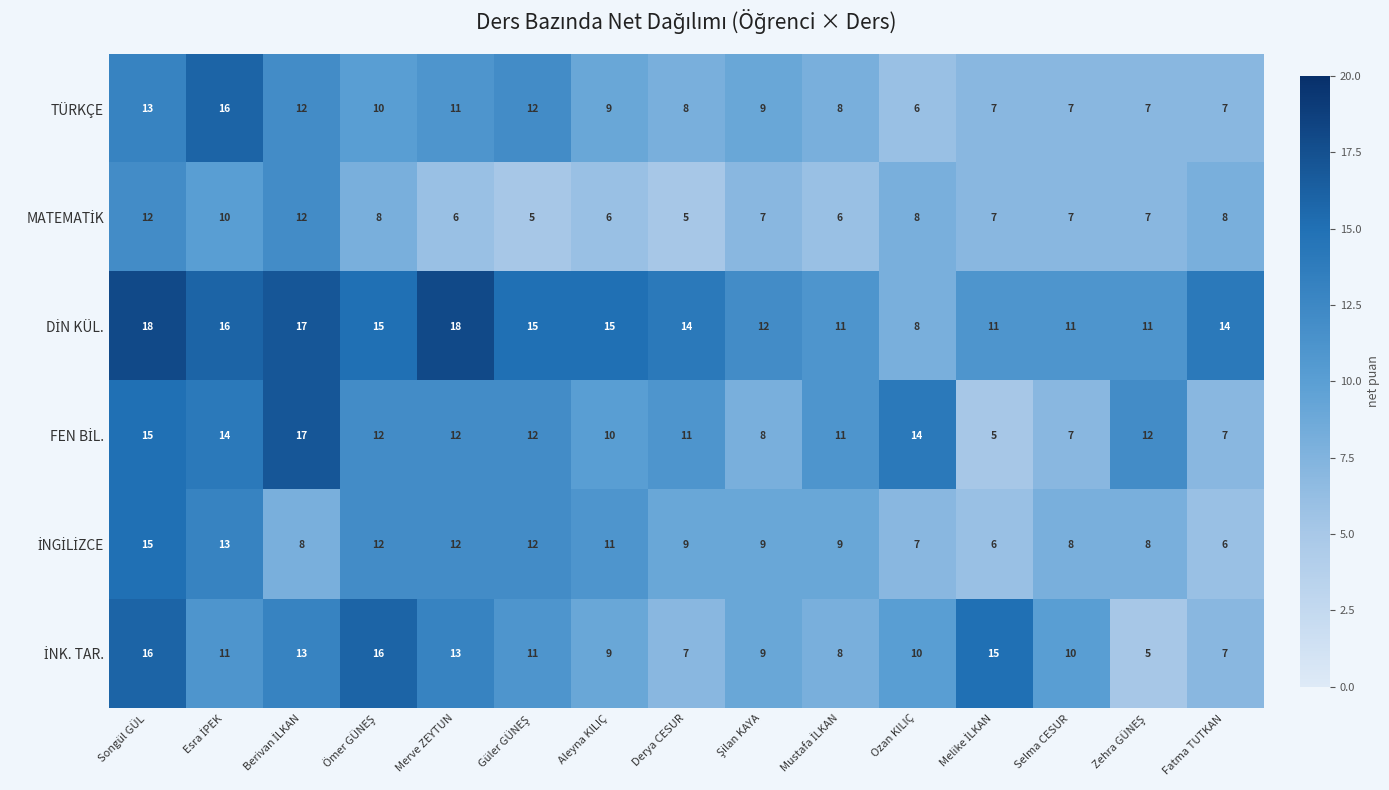

What is the smallest value displayed?

5